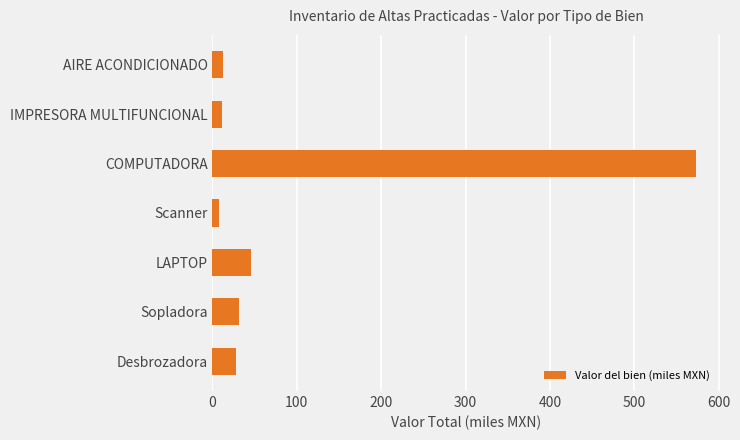

What is the maximum value shown in the chart?

573.0